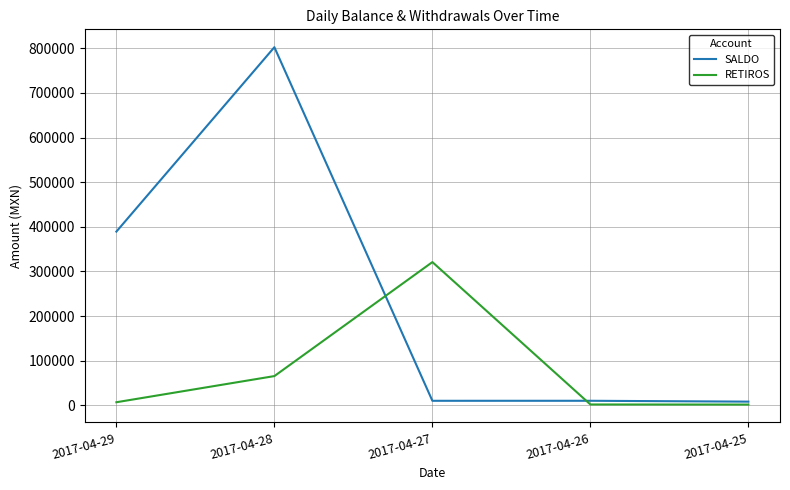

Is this an area chart (filled region under the line)?

No